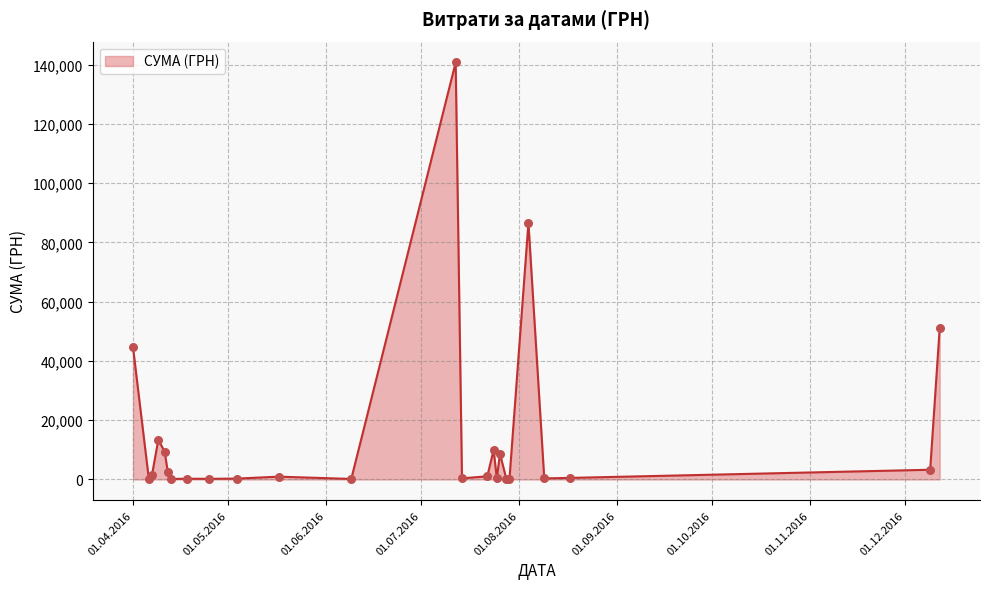

What is the greatest value displayed?

140706.2